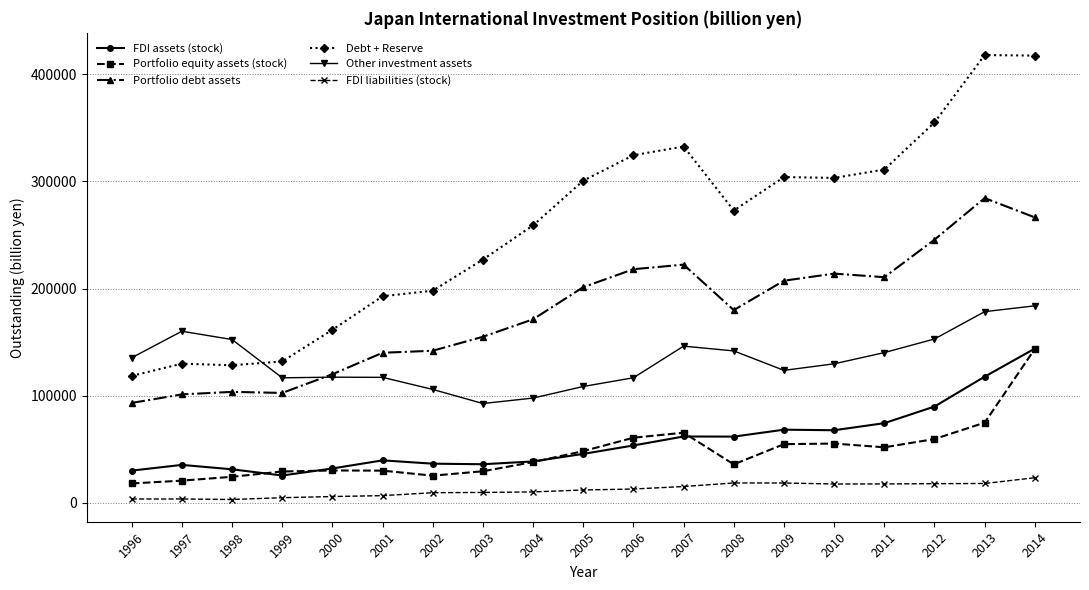

What is the difference between the maximum and second lowest values in the FDI assets (stock) series?

113941